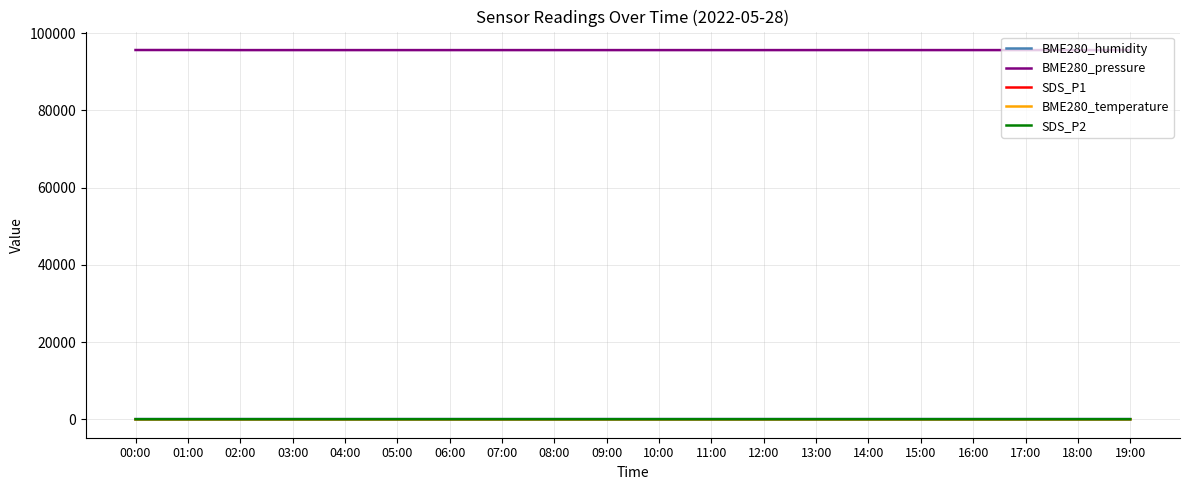

Which series has the largest range (max minus min)?

BME280_pressure